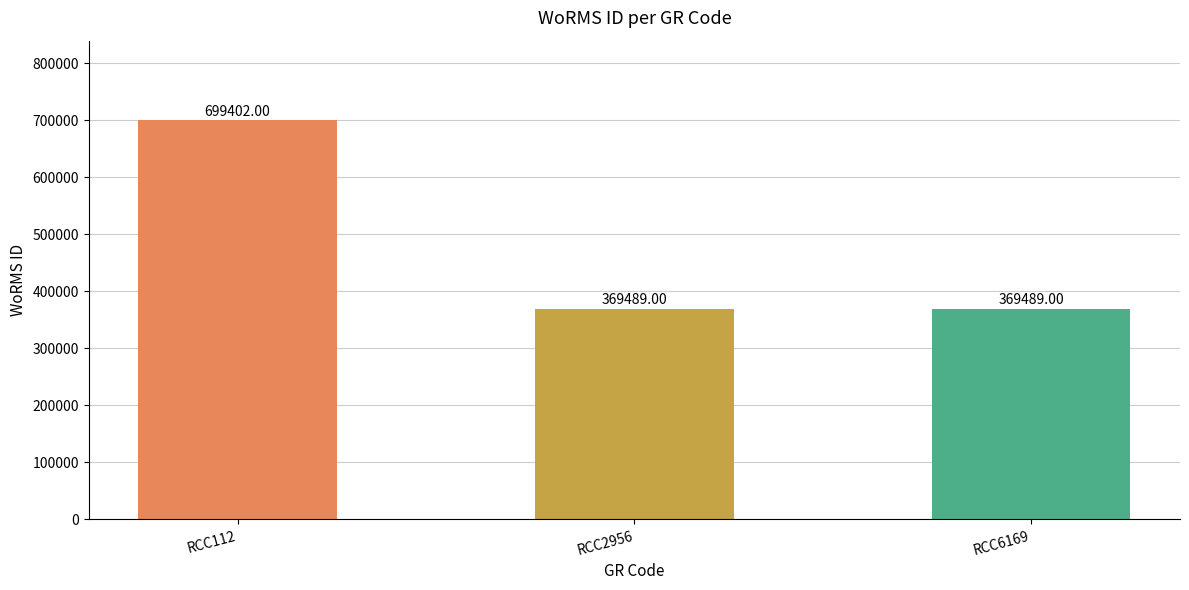

What is the value of the 2nd bar from the left?

369489